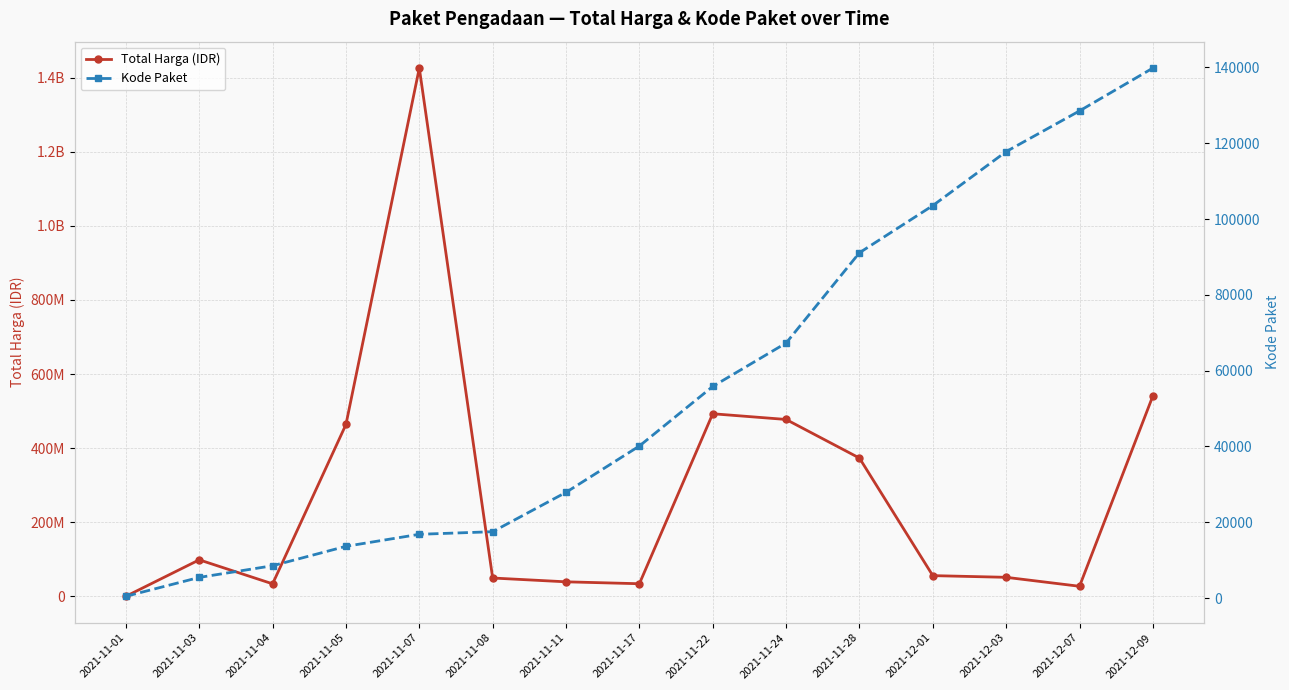

True or false: Total Harga (IDR) and Kode Paket intersect in this chart.

False